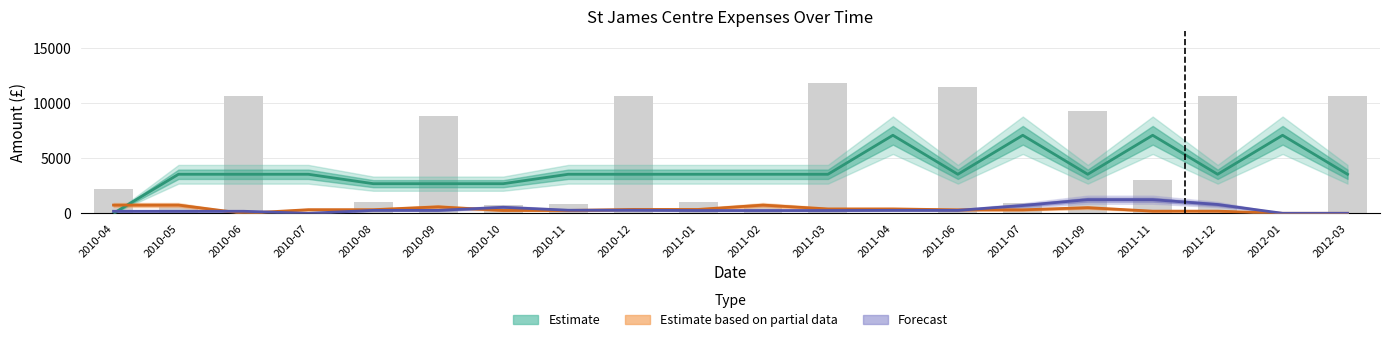

Which label corresponds to the largest value in the chart?

2011-03